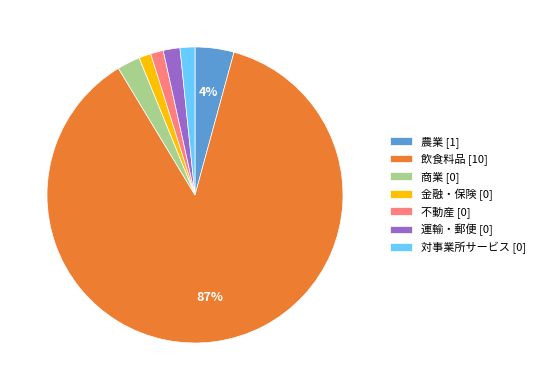

Is the sum of 商業 [0] and 不動産 [0] greater than half?

No